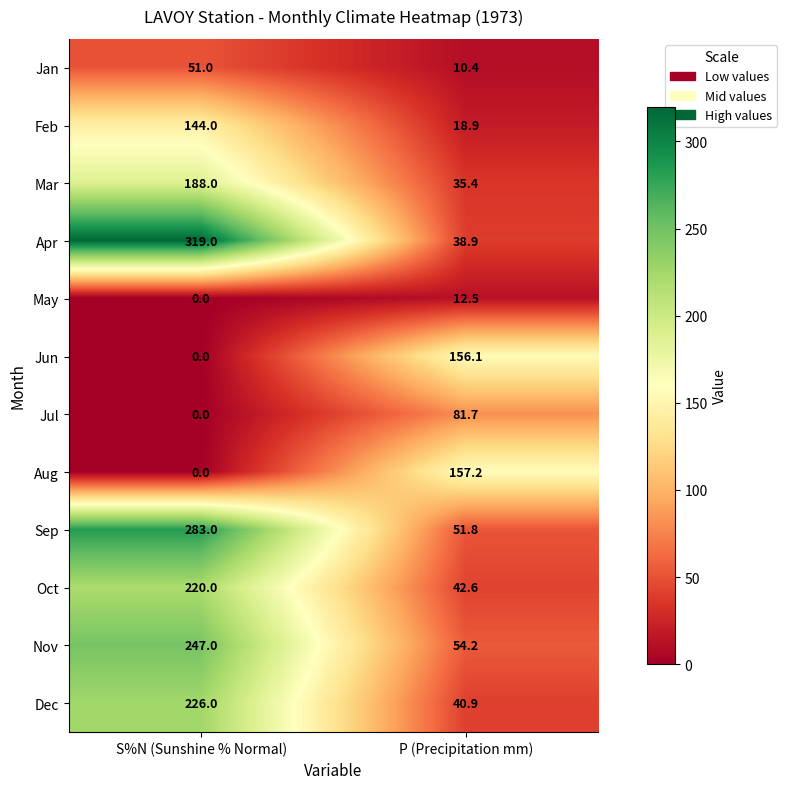

At which category does the chart reach its minimum across all series?

S%N (Sunshine % Normal)